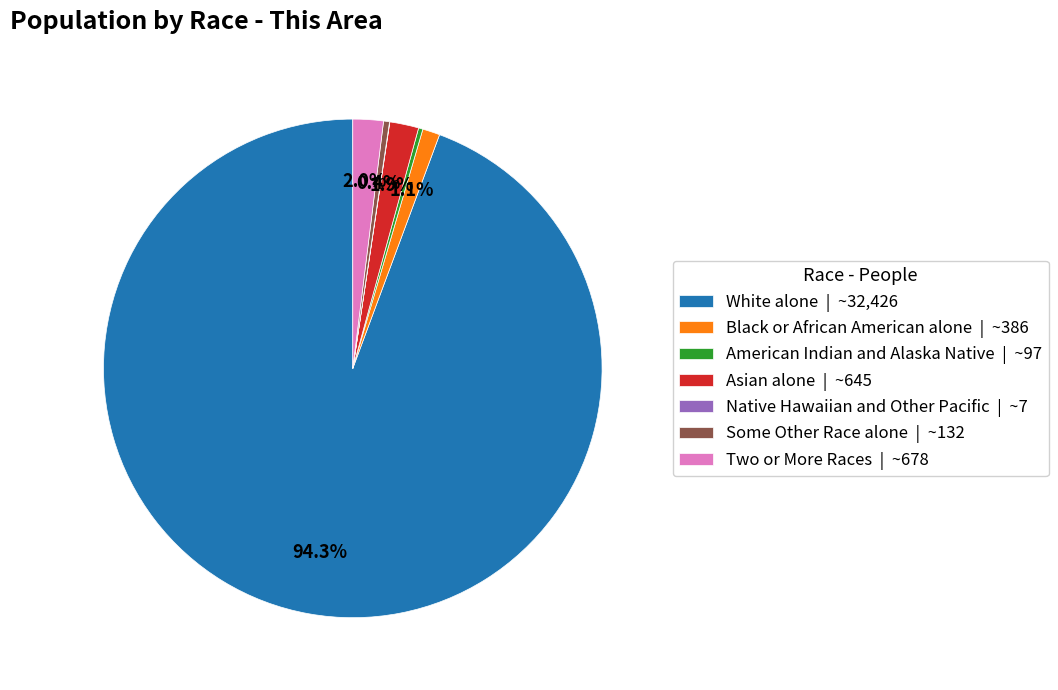

What percentage is NOT represented by Some Other Race alone?

99.6%